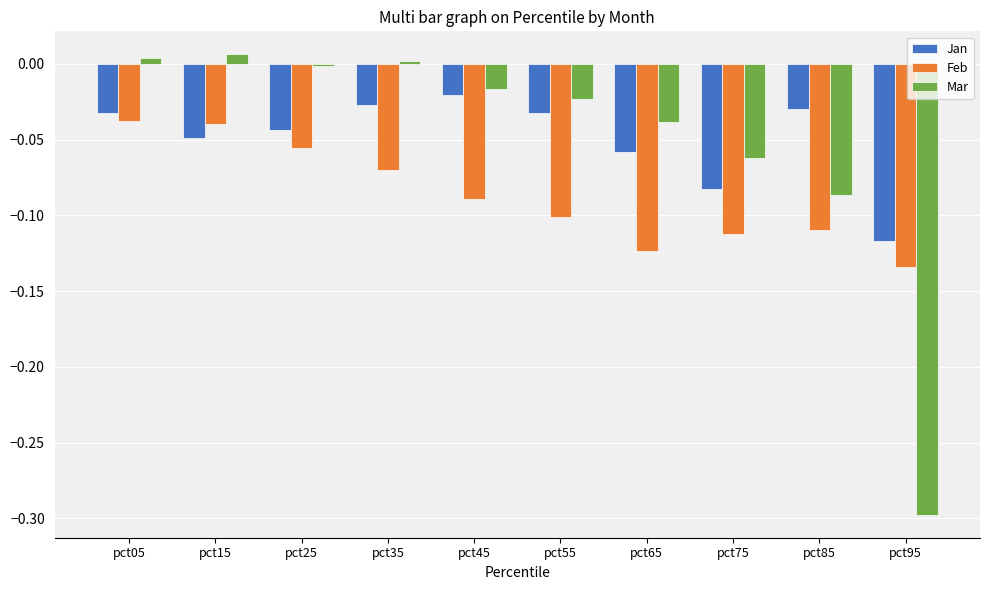

Which series changed the most between pct15 and pct75?

Feb